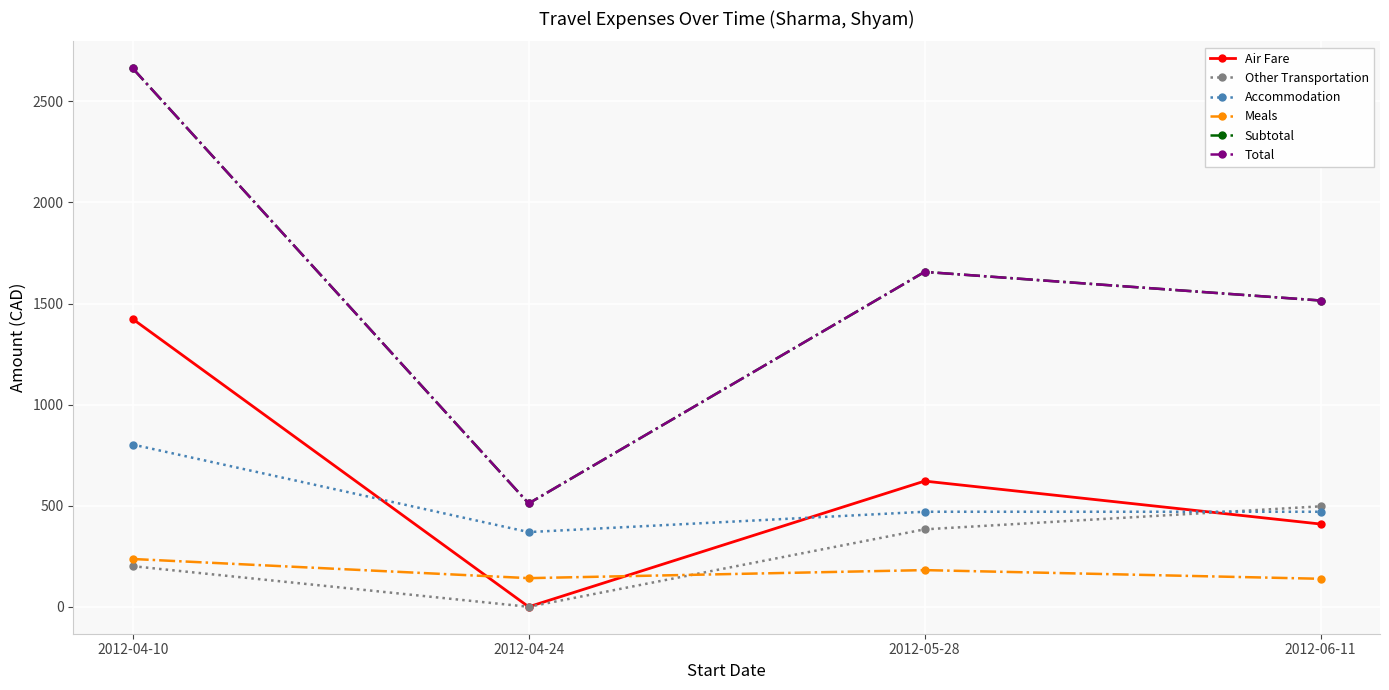

Is this an area chart (filled region under the line)?

No